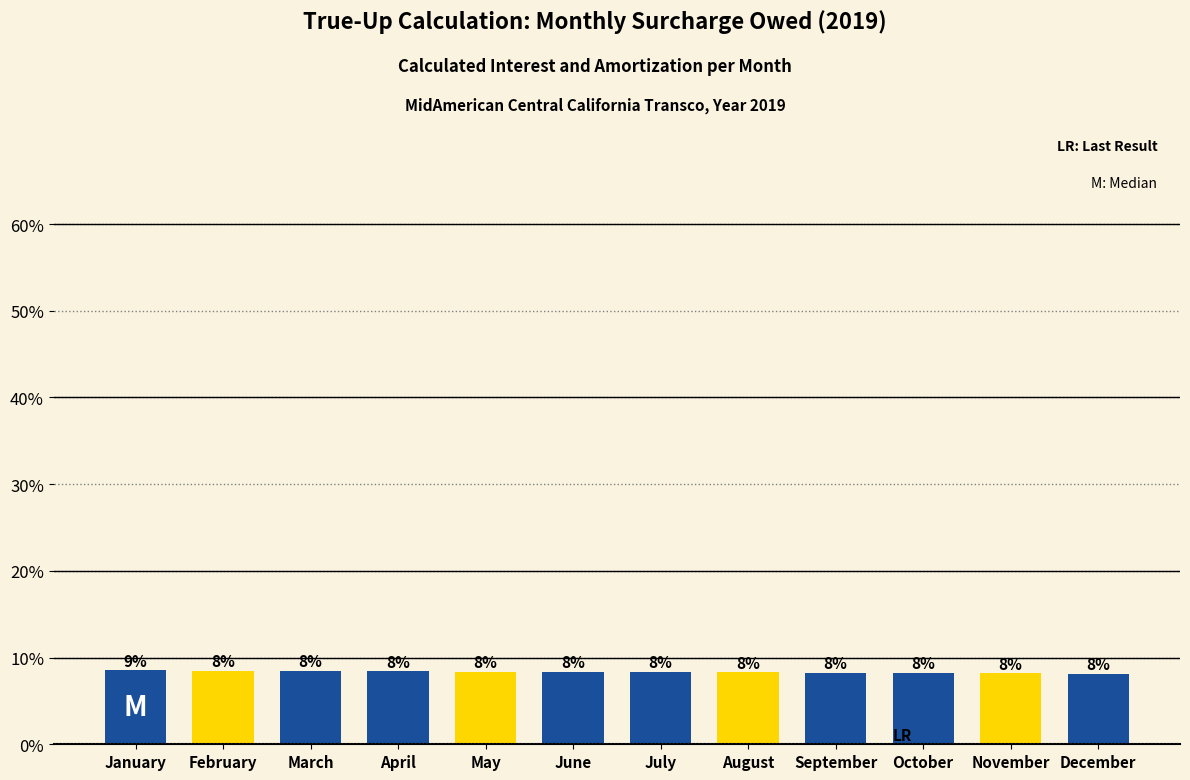

How many bars are there in total?

12